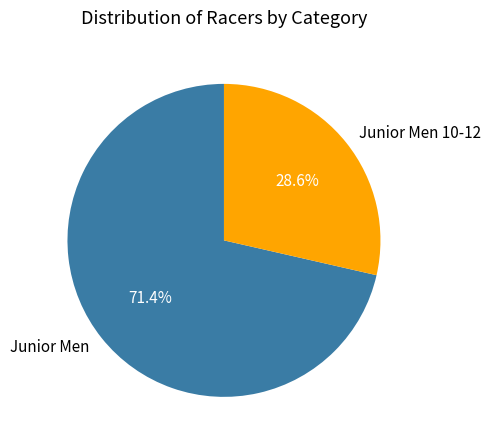

How many segments does this pie chart have?

2